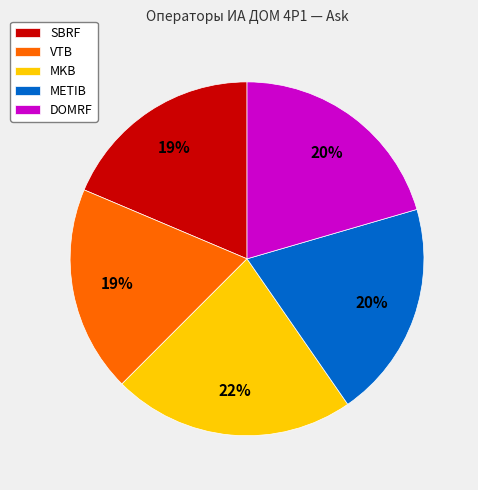

How many segments does this pie chart have?

5